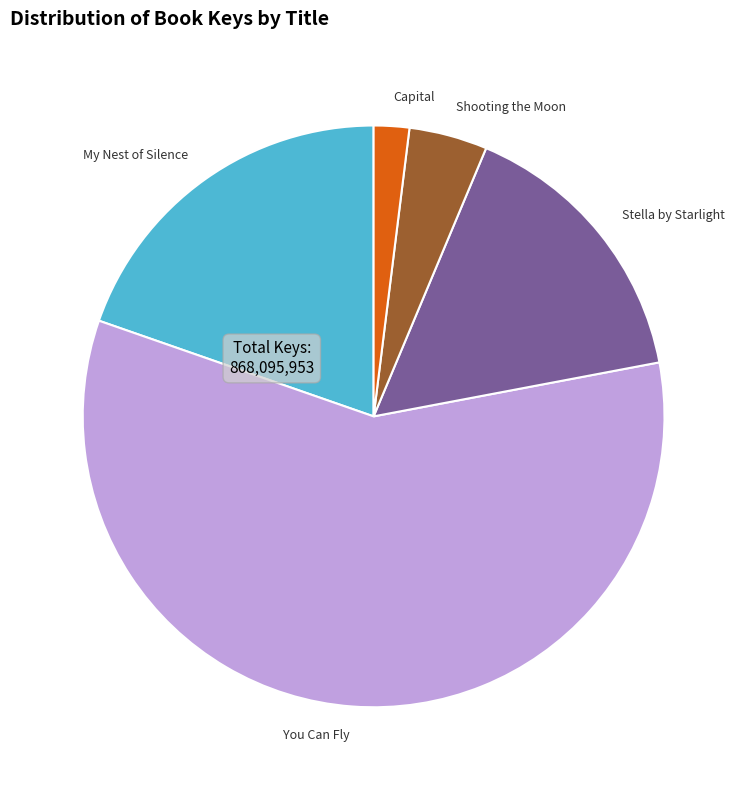

What is the ratio of the value at Stella by Starlight to the value at Capital?

8.0